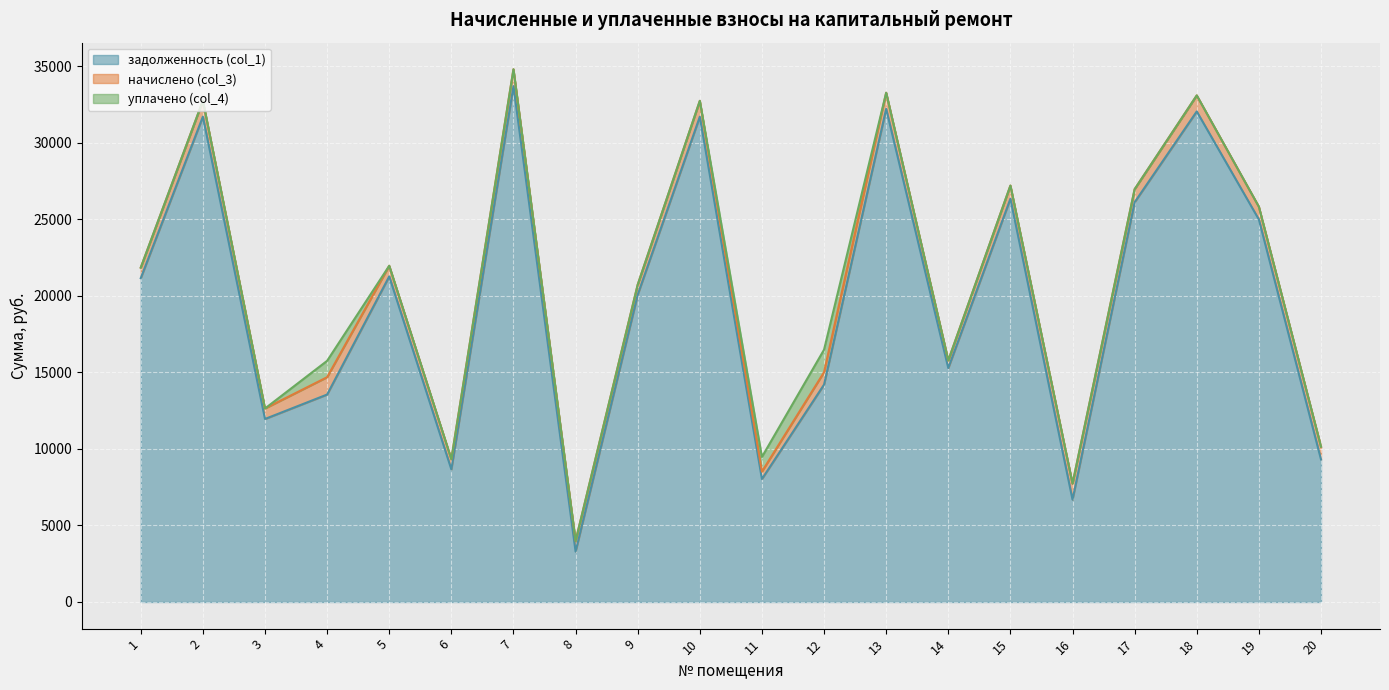

What is the difference between the maximum and minimum values in the начислено (col_3) series?

647.3